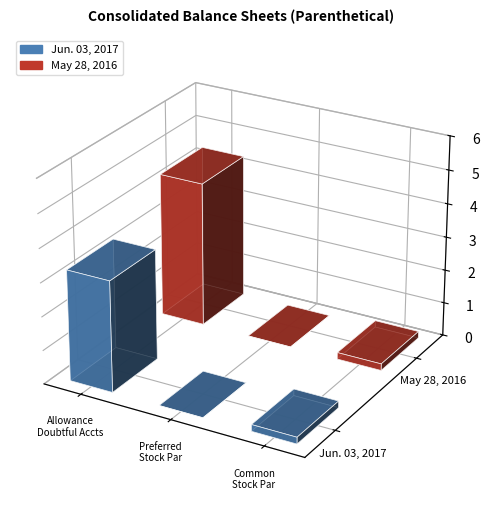

What is the sum of all Jun. 03, 2017 values?

3.5